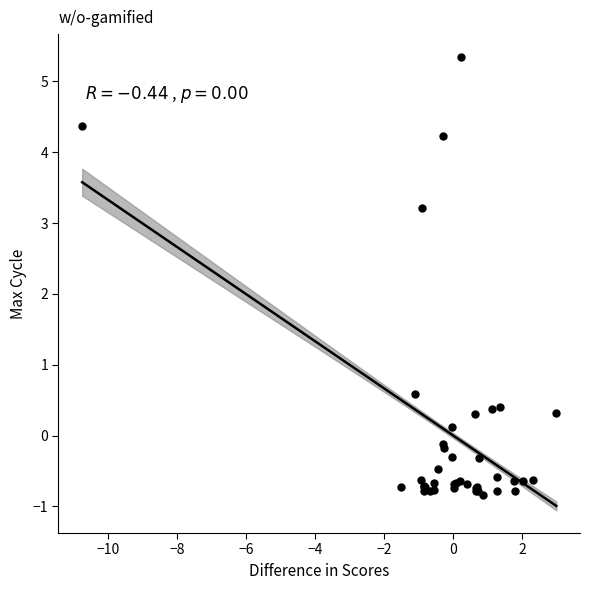

What Y value in the scatter plot is closest to 2?

3.2